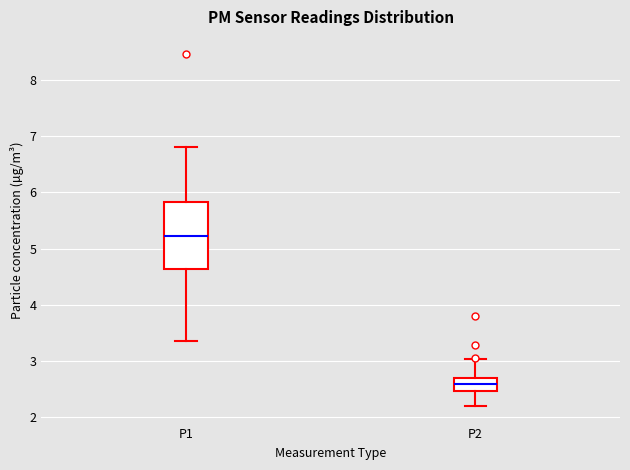

Where does the lower whisker of the box for P2 end on the y-axis? The values are not printed on the chart, so give them approximately, as read against the axis.

2.2